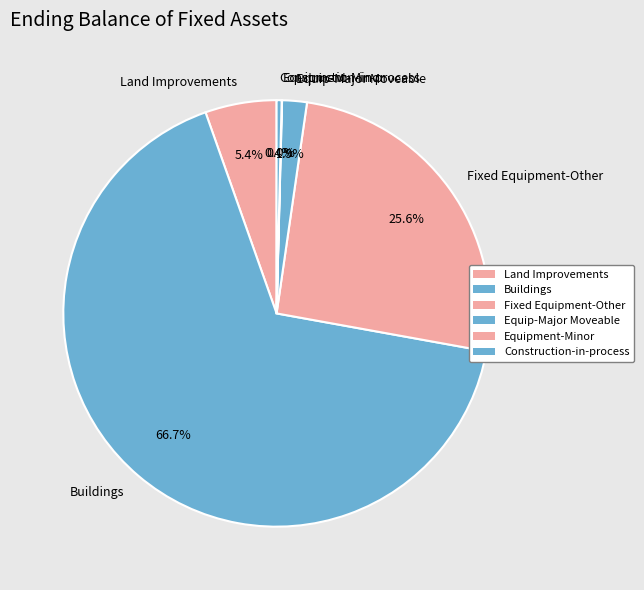

What percentage is the Buildings slice, to the nearest percent?

67%